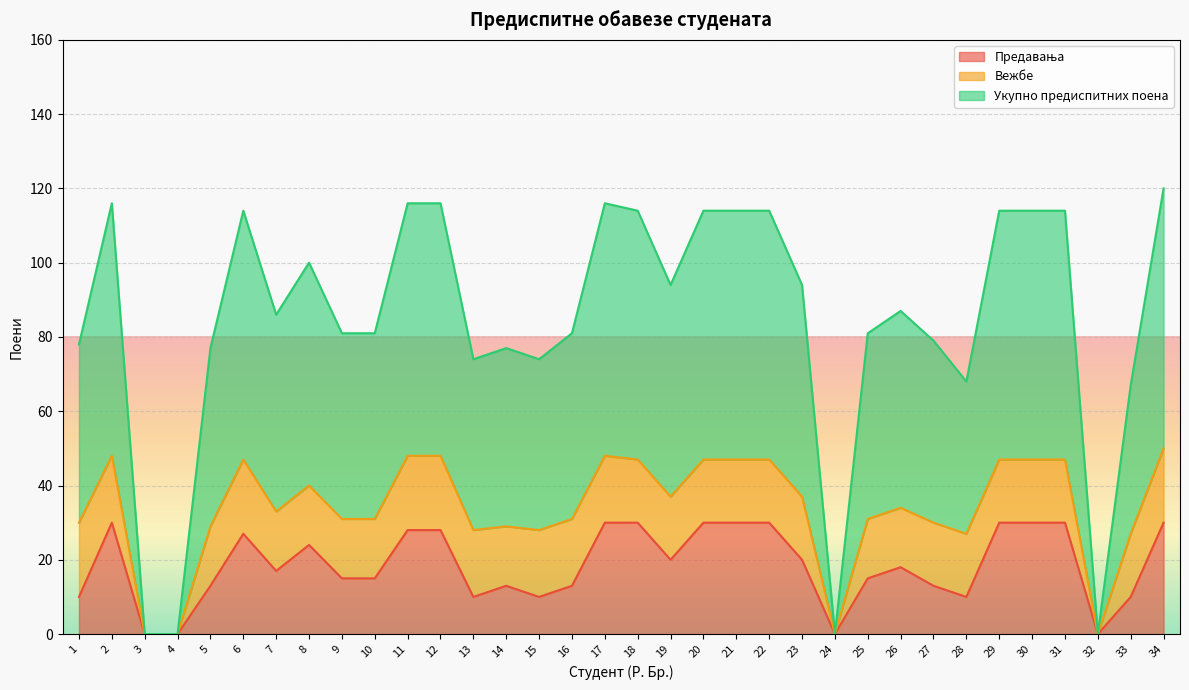

True or false: Предавања and Укупно предиспитних поена cross at least once.

False